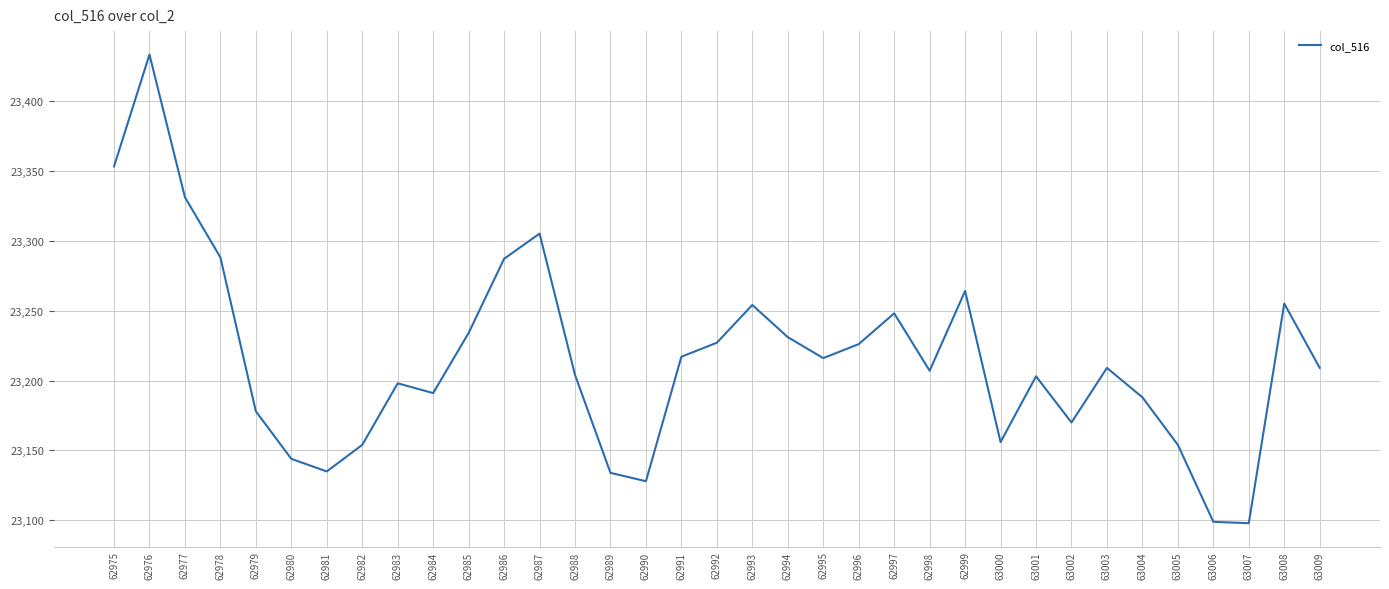

The chart shows a value of 23264 at 62999. True or false?

True